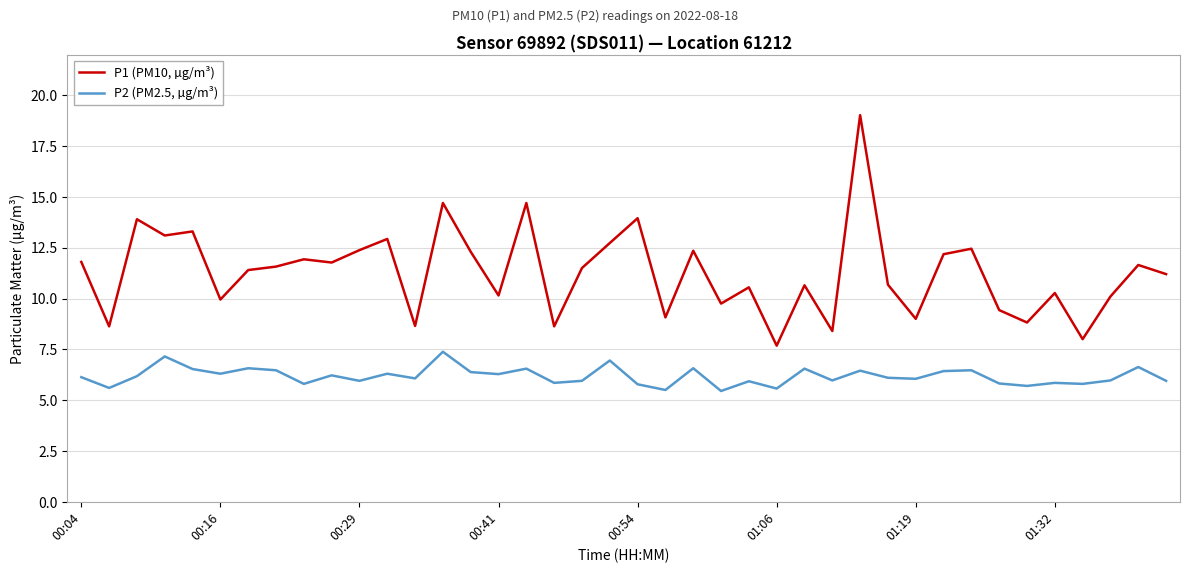

True or false: P1 (PM10, µg/m³) and P2 (PM2.5, µg/m³) intersect in this chart.

False